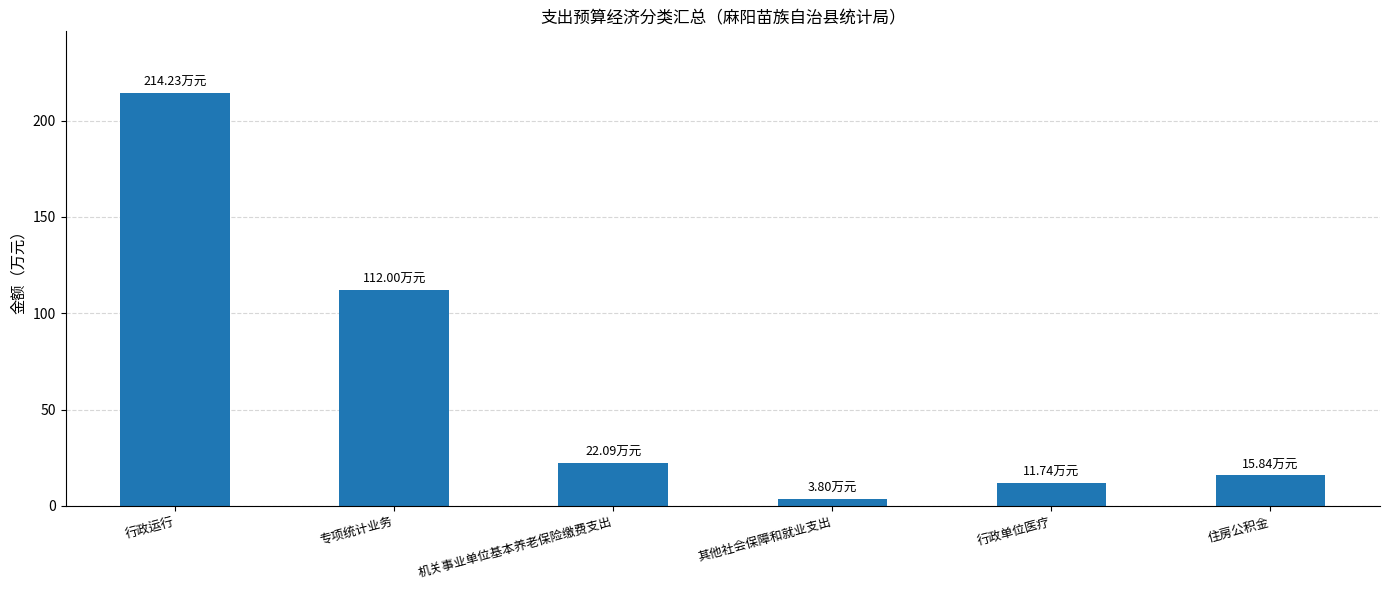

The value at 机关事业单位基本养老保险缴费支出 is 36.3. True or false?

False